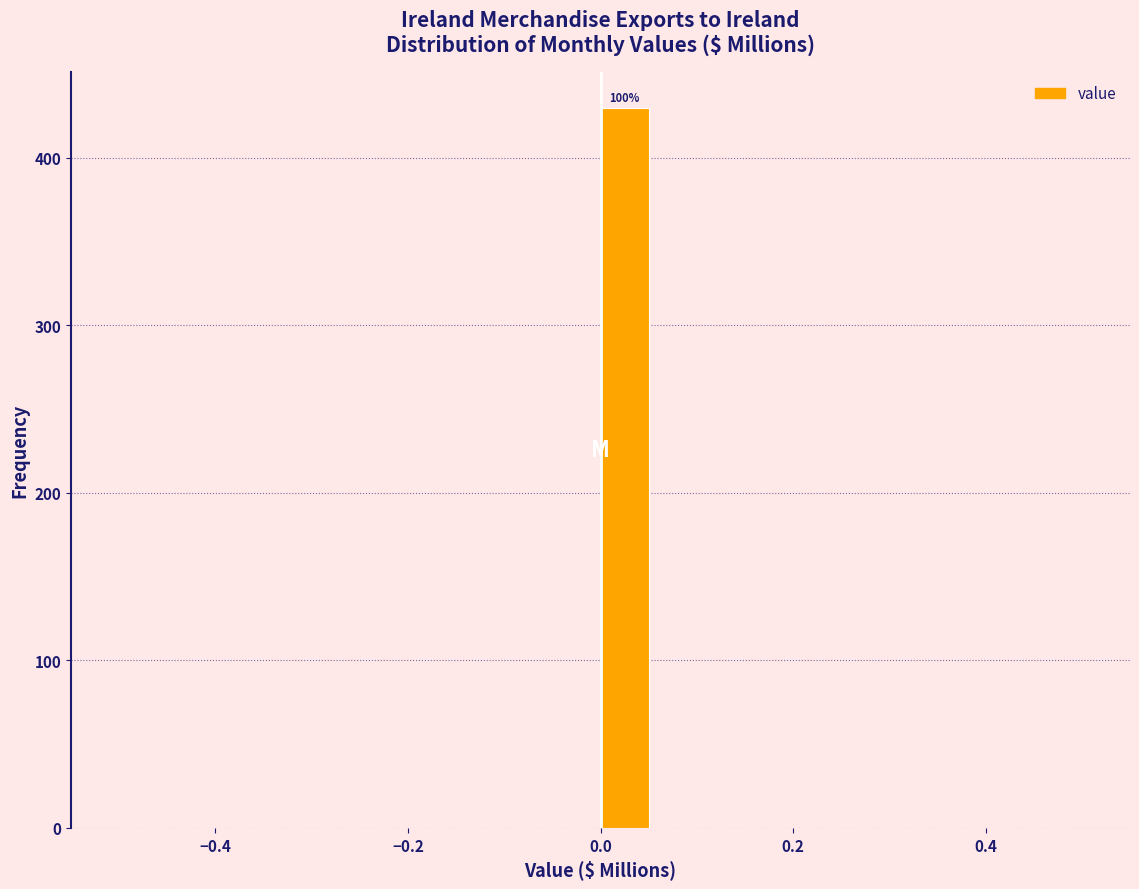

Read against the x-axis, roughly where is the centre of the tallest bar?

0.02